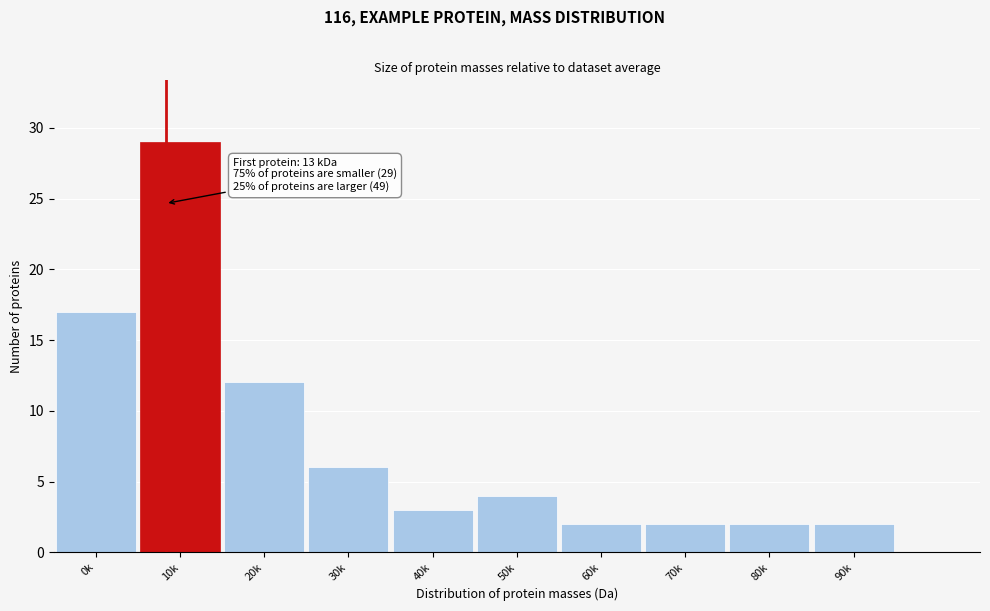

Reading left to right, extract all data points from this chart.

17	29	12	6	3	4	2	2	2	2